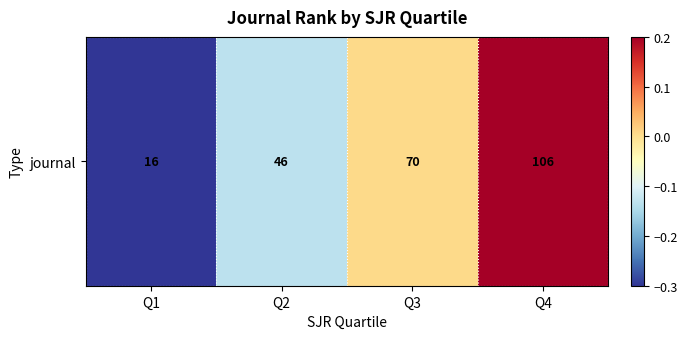

Between Q3 and Q1, which is larger?

Q3